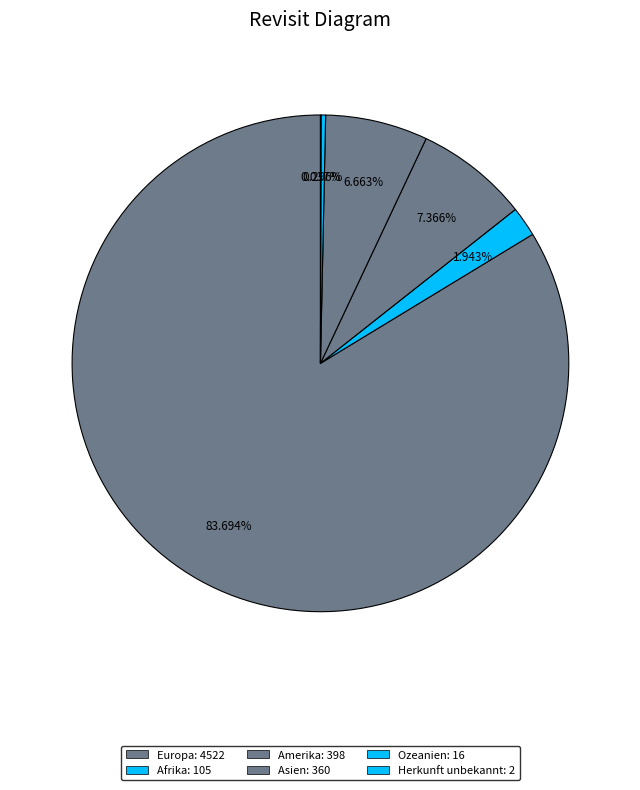

True or false: Afrika accounts for 2% of the total.

True